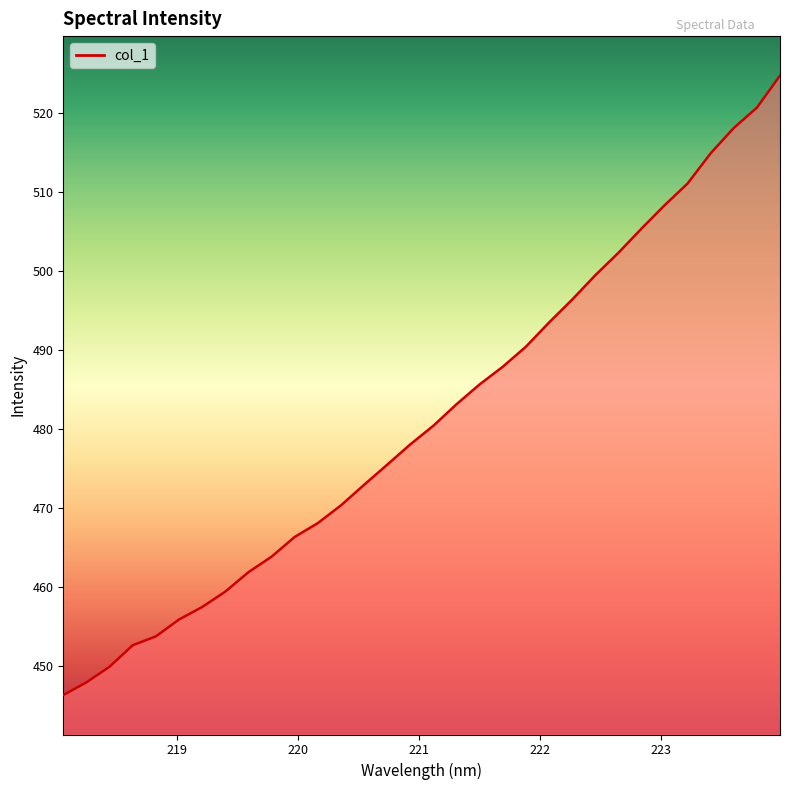

What is the smallest value displayed?

446.3